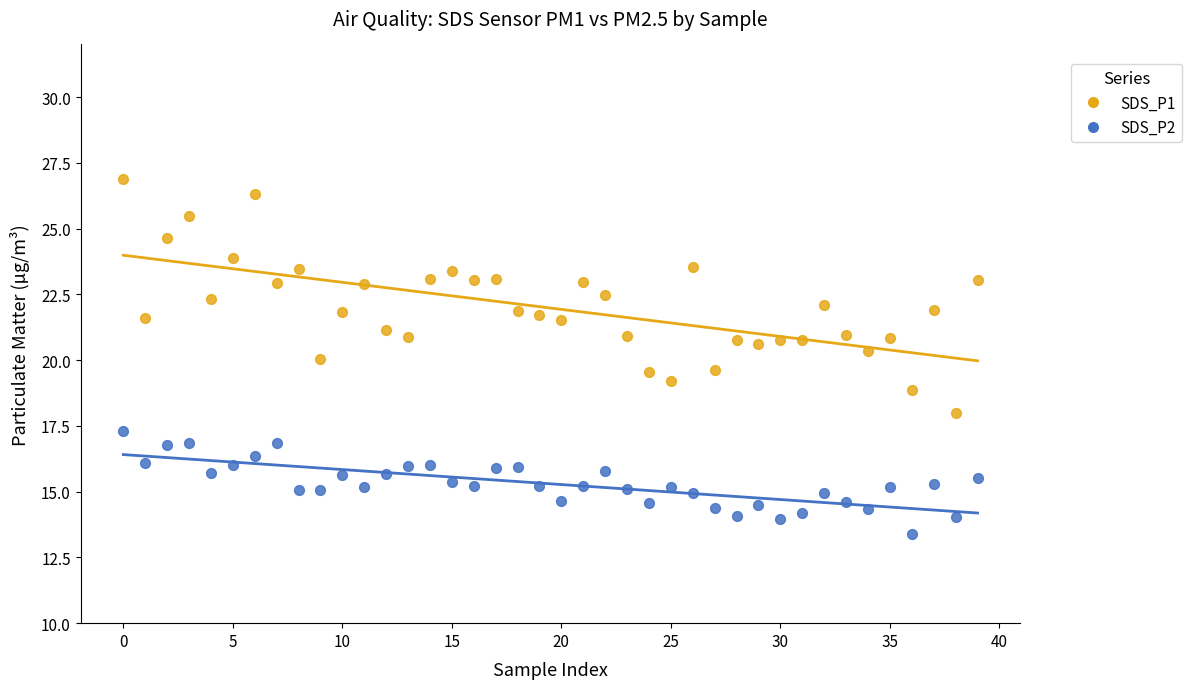

Across all data points, what is the range of Y values (max minus min)?

13.5